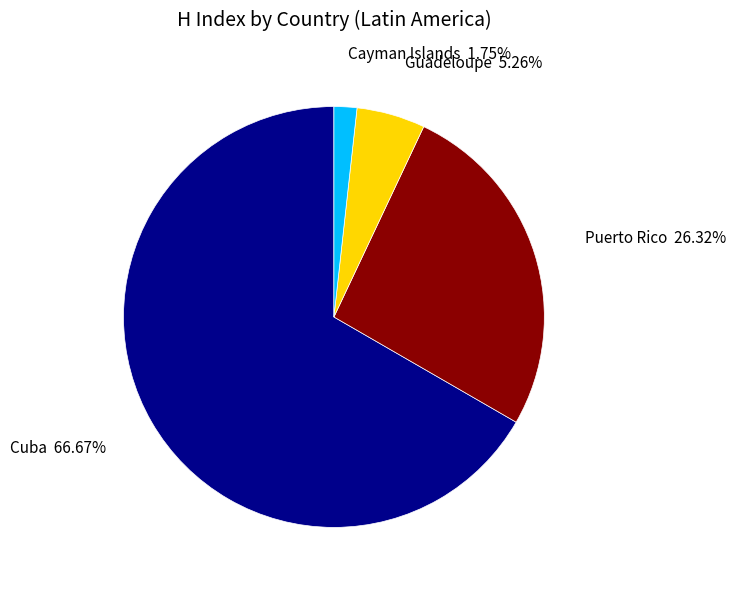

What percentage is the Cayman Islands slice, to the nearest percent?

2%